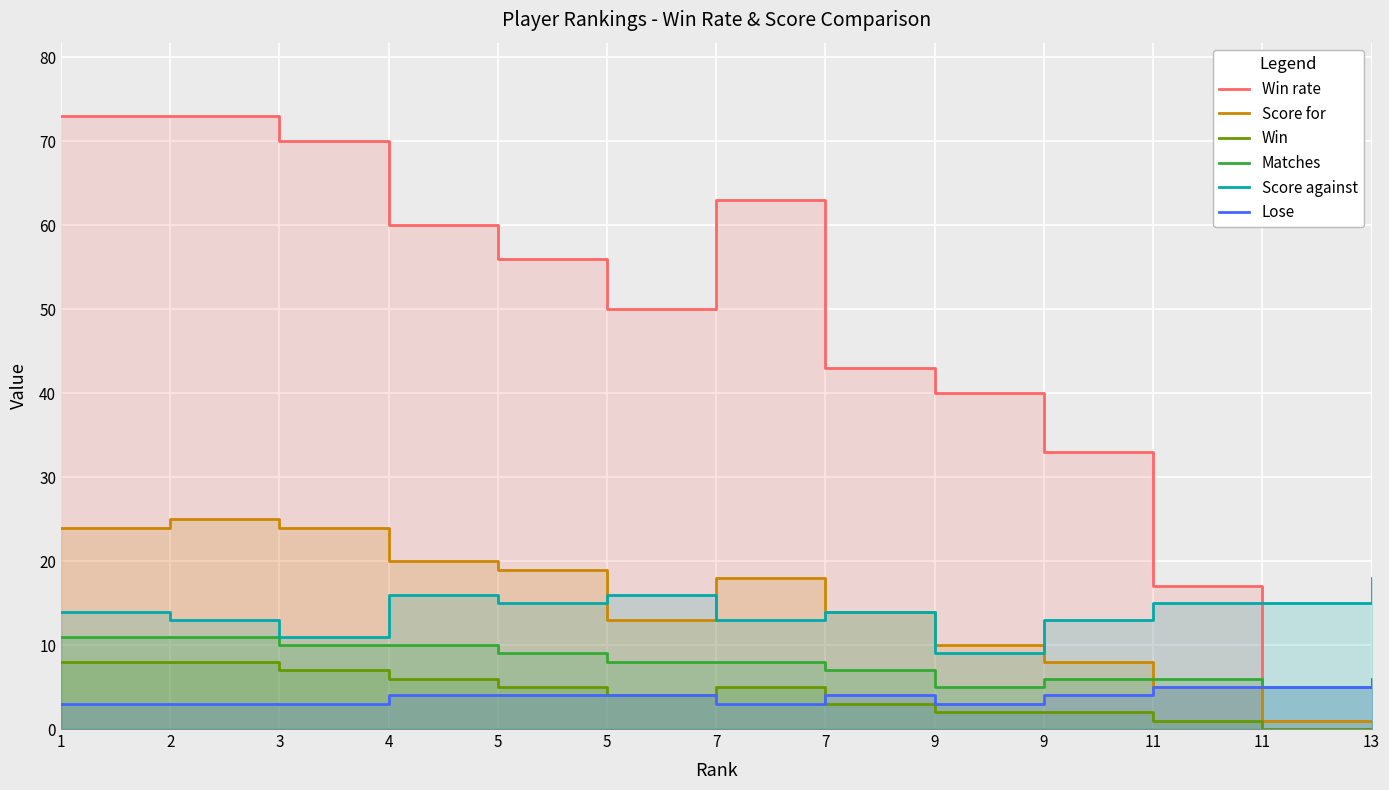

Between 5 and 9, which is larger?

5